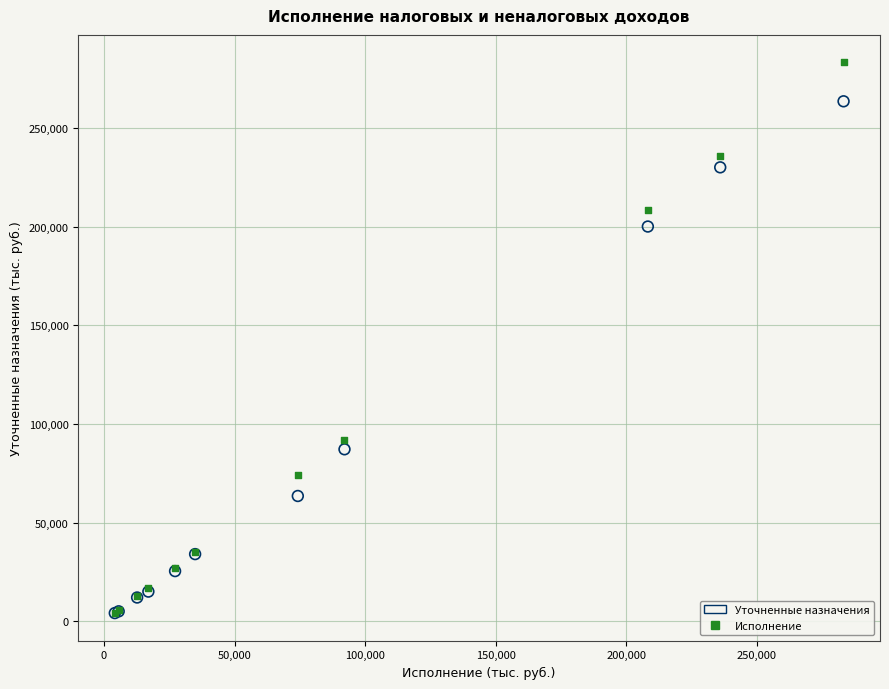

In the Исполнение series, what Y value is closest to 143642?

92070.5